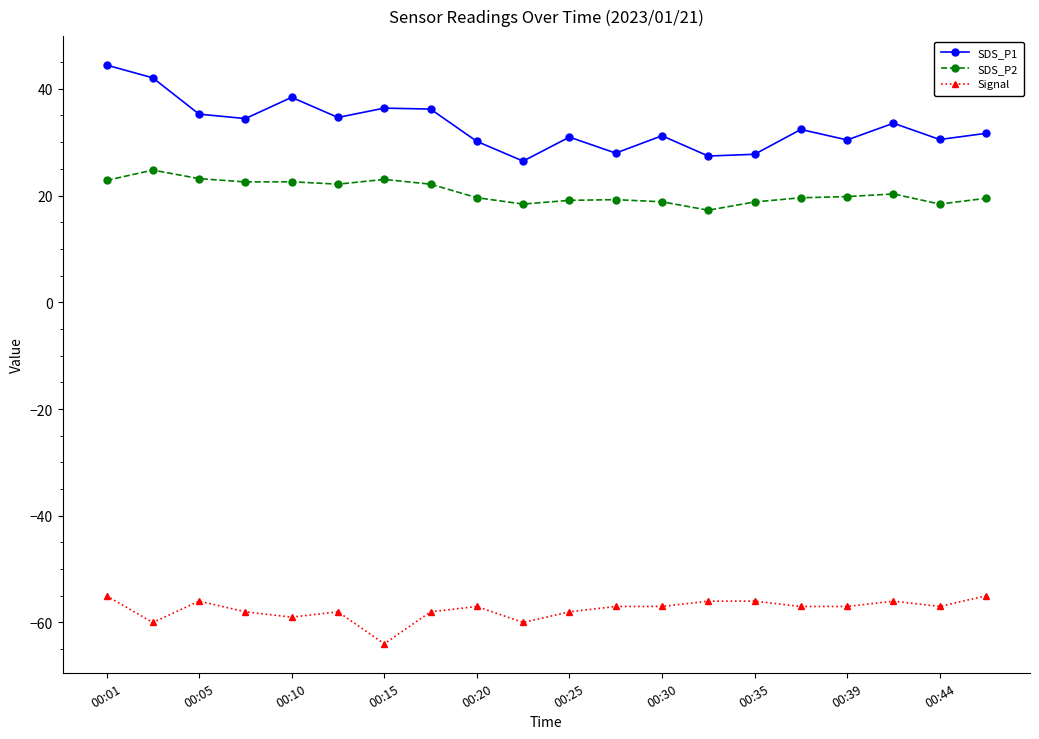

True or false: SDS_P2 and SDS_P1 cross at least once.

False